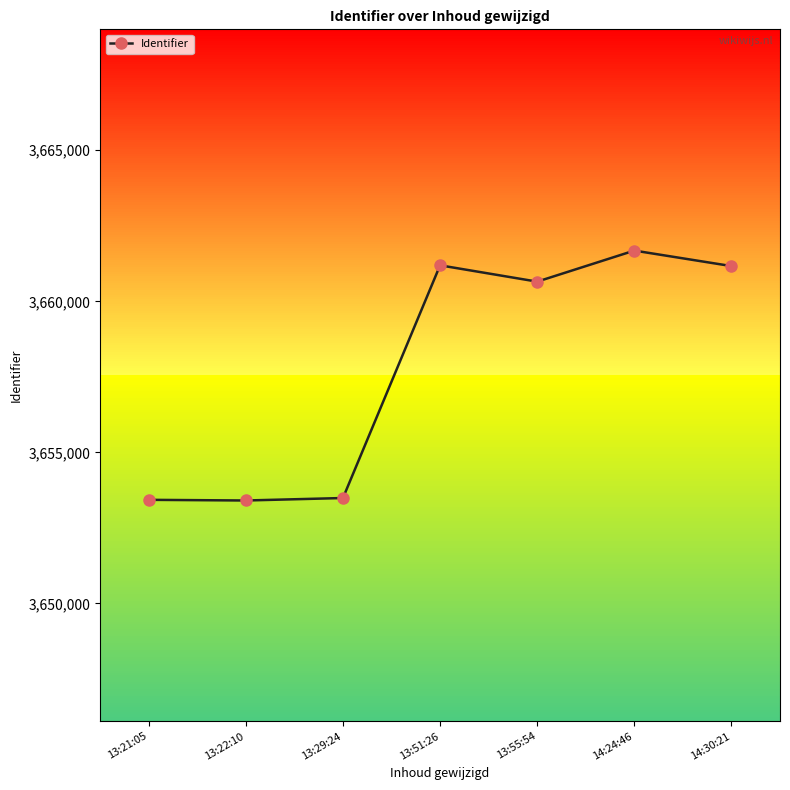

What is the ratio of the value at 14:24:46 to the value at 14:30:21?

1.0